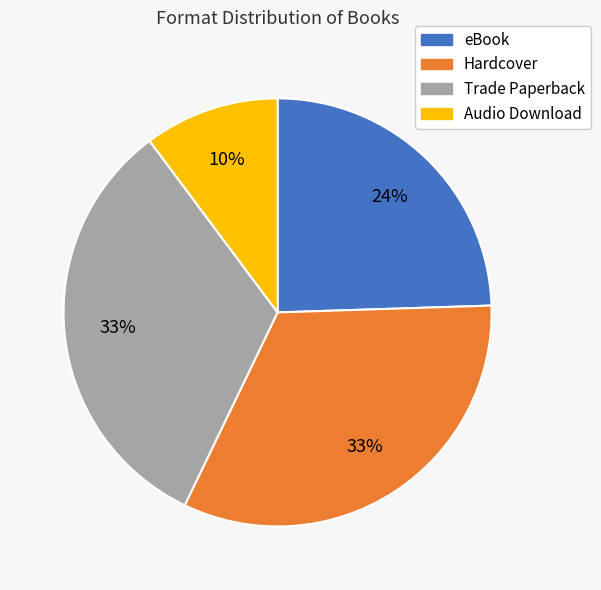

What percentage is the eBook slice, to the nearest percent?

24%